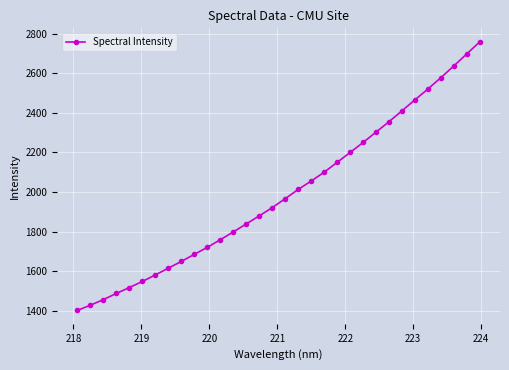

What is the value of the 7th point from the left?

1581.8